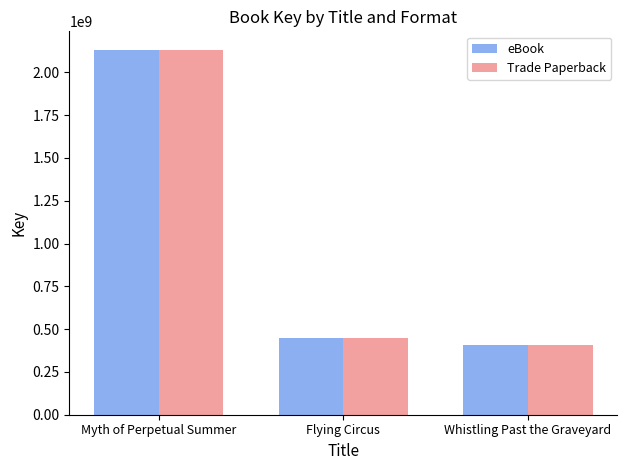

What are all the series names shown in the legend?

eBook, Trade Paperback